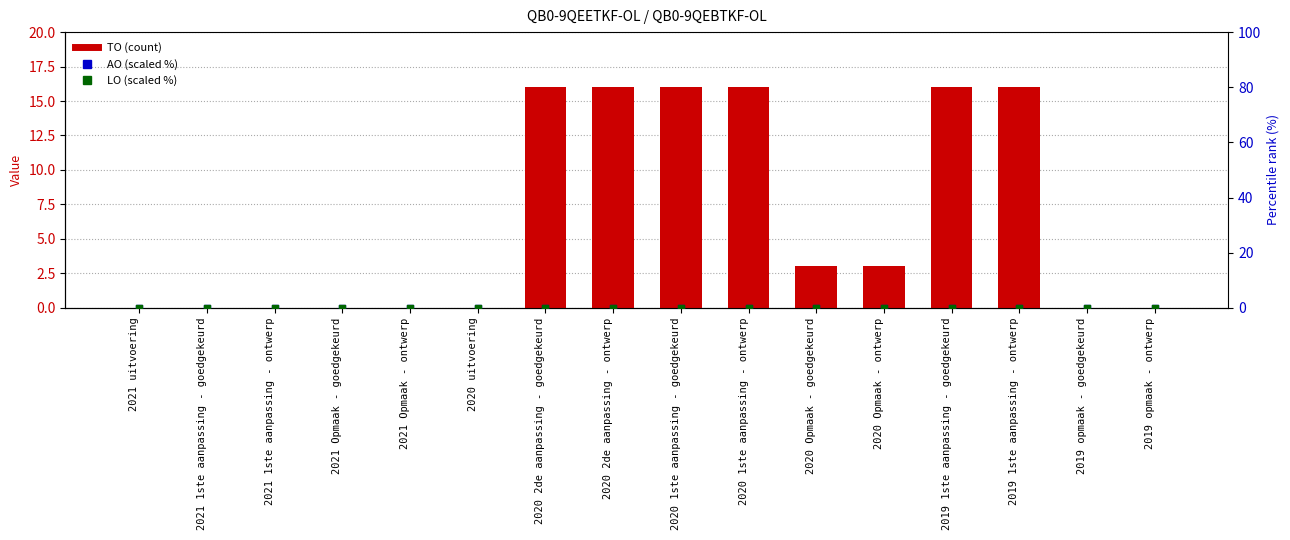

Which series has the largest total across all categories?

TO